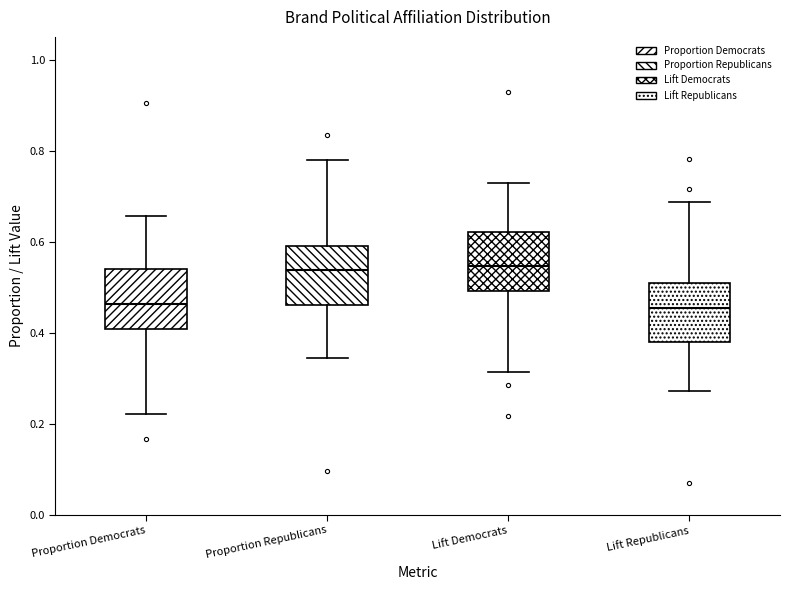

Reading left to right, read every box against the y-axis: the position of its median line, the range the box covers, and the ends of its whiskers. The values are not printed on the chart, so give them approximately, as read against the axis.

Proportion Democrats: median 0.46, box 0.40 to 0.54, whiskers 0.22 to 0.66
Proportion Republicans: median 0.54, box 0.46 to 0.60, whiskers 0.34 to 0.78
Lift Democrats: median 0.54, box 0.50 to 0.62, whiskers 0.32 to 0.72
Lift Republicans: median 0.46, box 0.38 to 0.50, whiskers 0.28 to 0.68